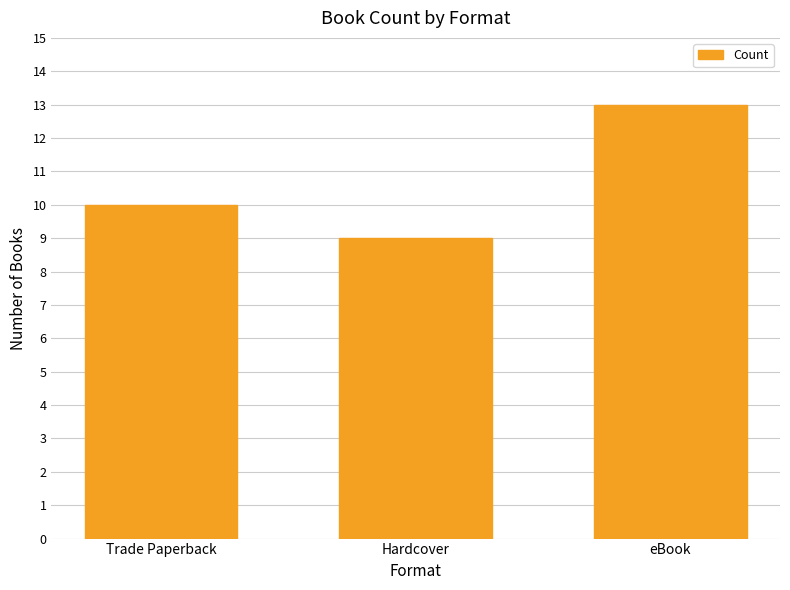

Is it true that the value at Hardcover is 9?

True